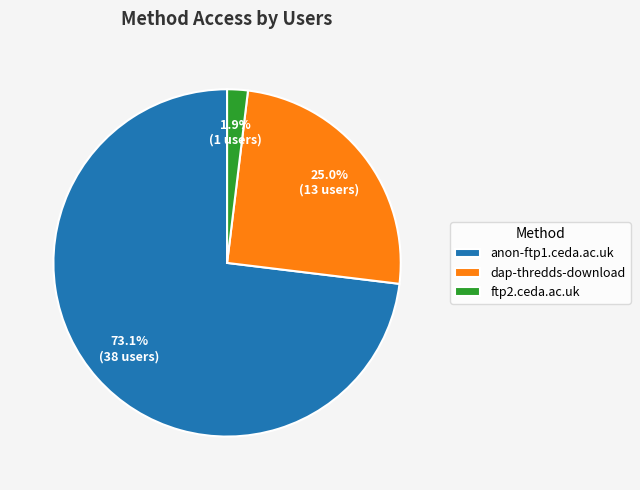

Does anon-ftp1.ceda.ac.uk represent more than half of the total?

Yes